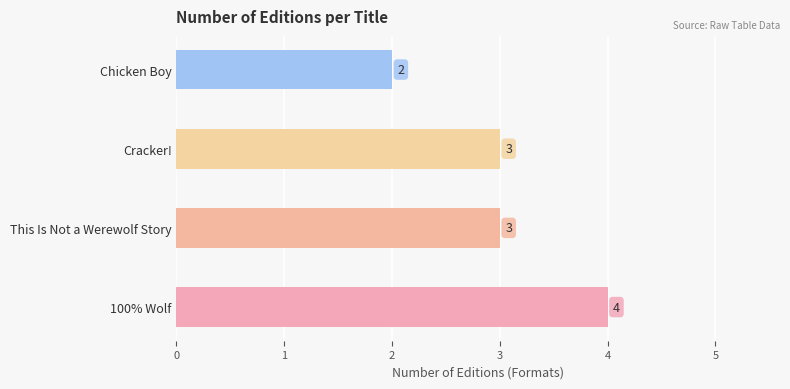

What is the maximum value shown in the chart?

4